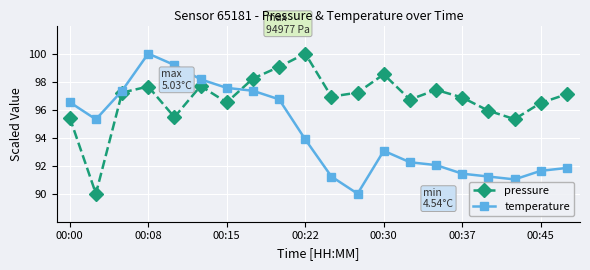

What is the minimum value shown in the chart?

90.0